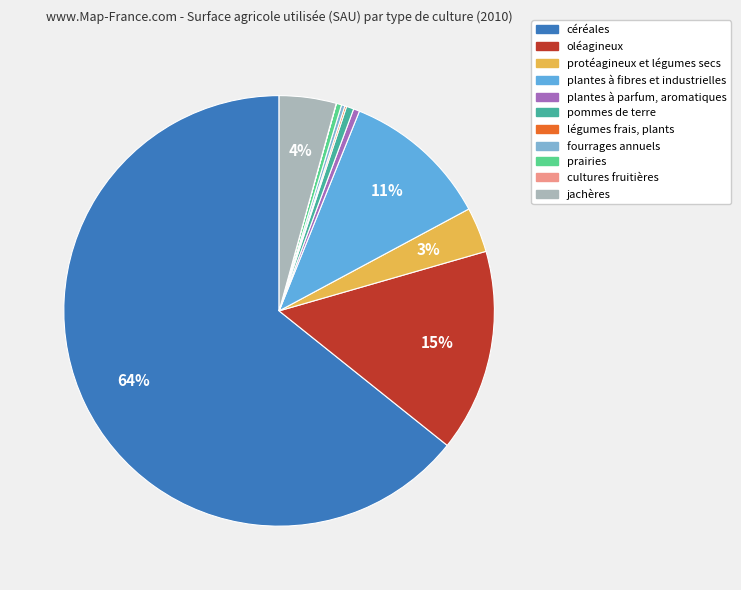

What is the change in value from plantes à fibres et industrielles to cultures fruitières?

-2748.6